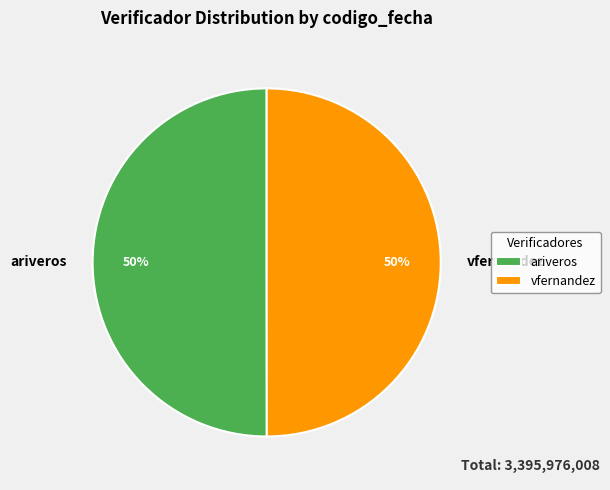

Is it true that vfernandez is 42% of the pie?

False